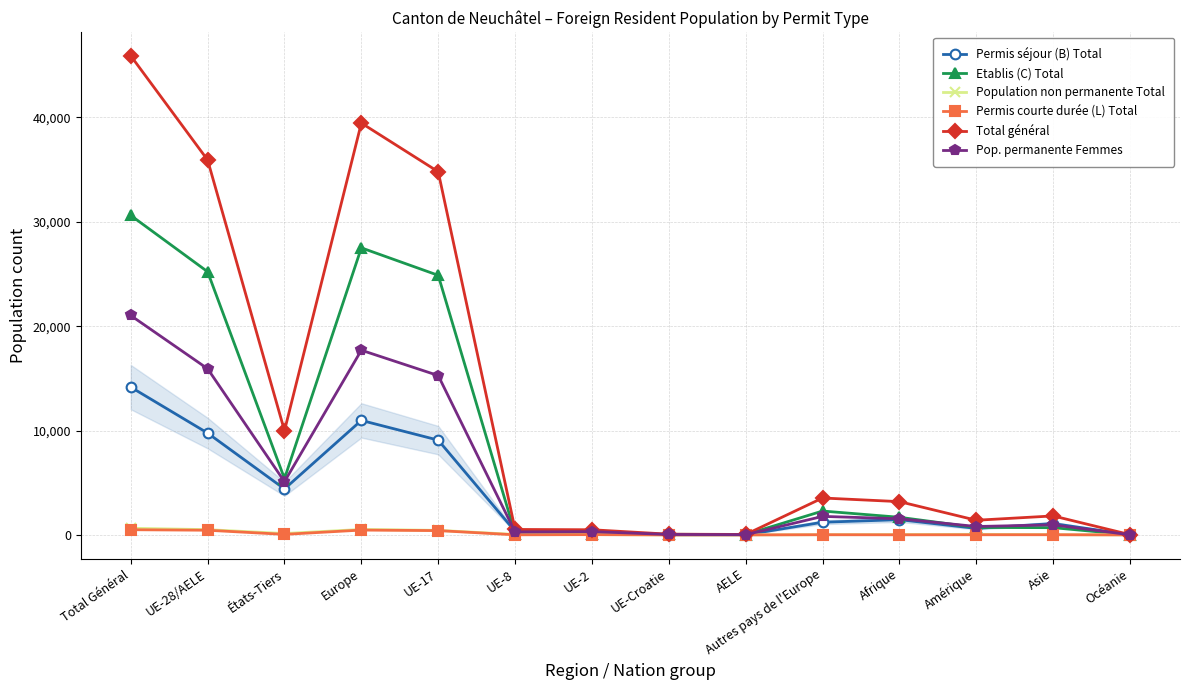

At which category does Permis séjour (B) Total reach its first local valley?

États-Tiers